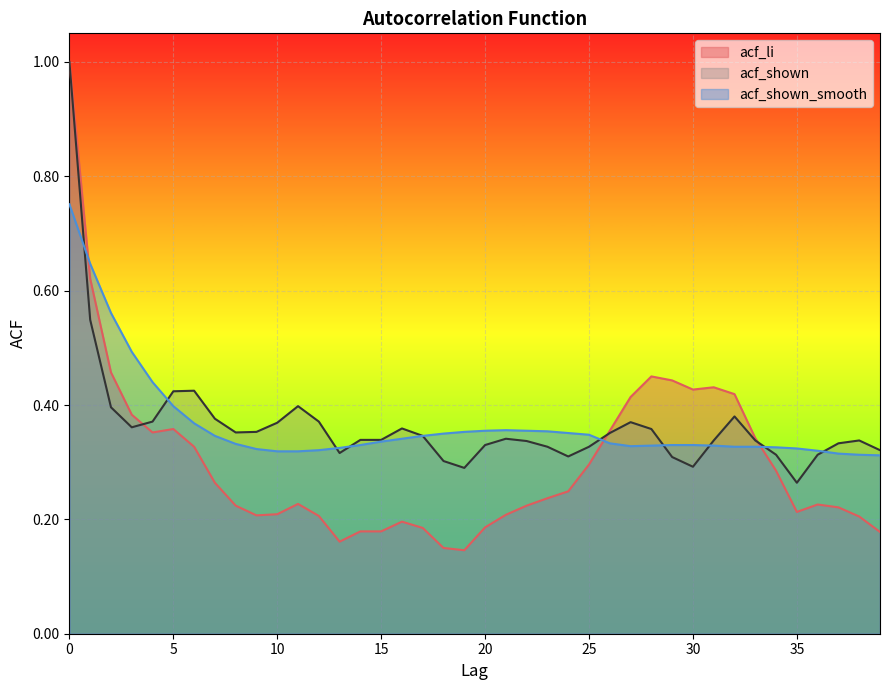

What is the highest value of the acf_shown series?

1.0